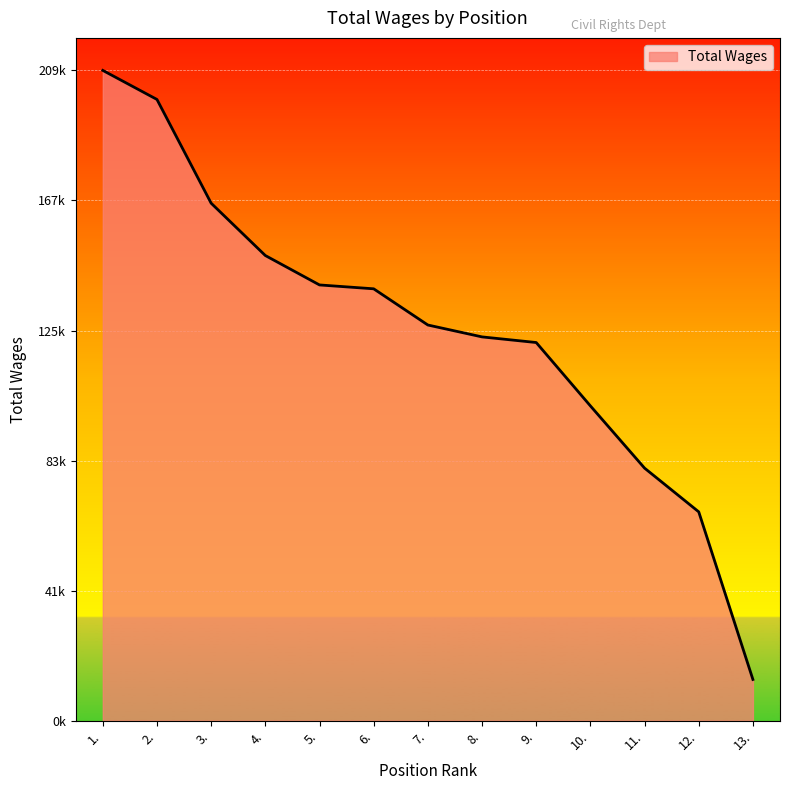

What is the label of the 11th point from the left?

11.